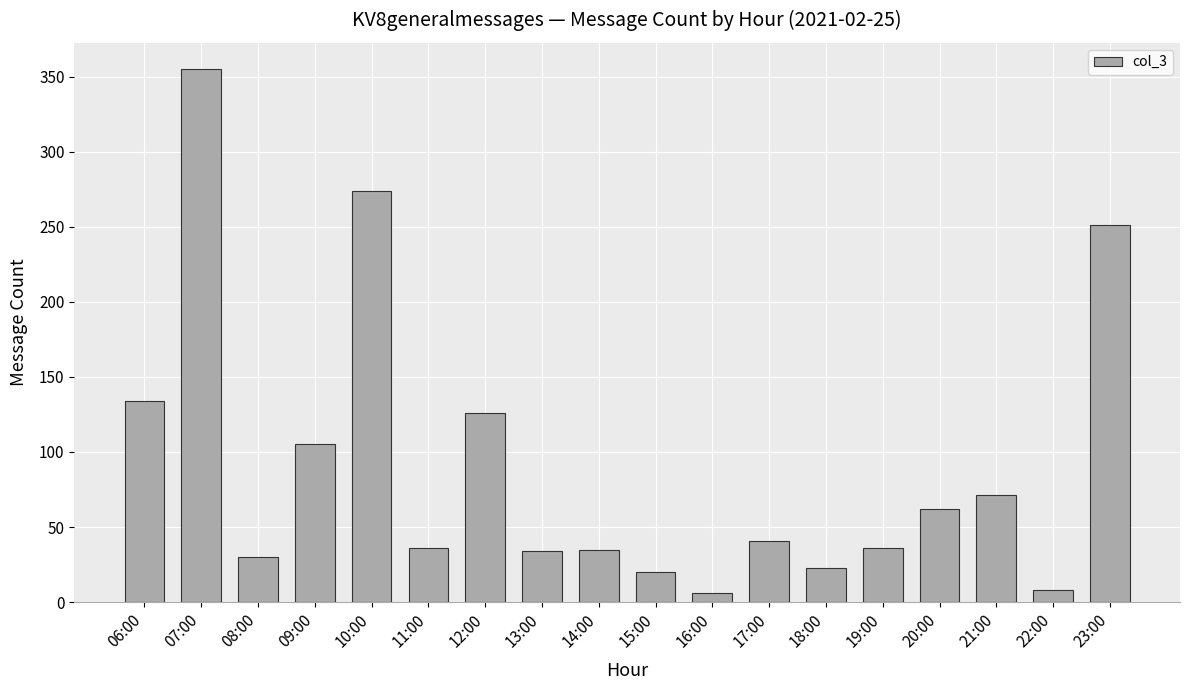

What is the change in value from 17:00 to 22:00?

-33